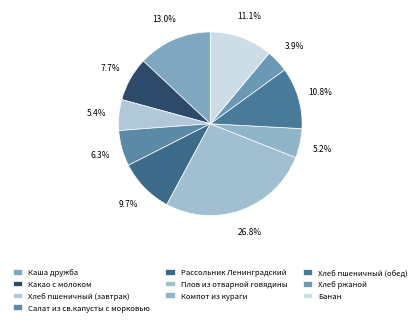

To the nearest percent, what percentage of the pie is Компот из кураги?

5%